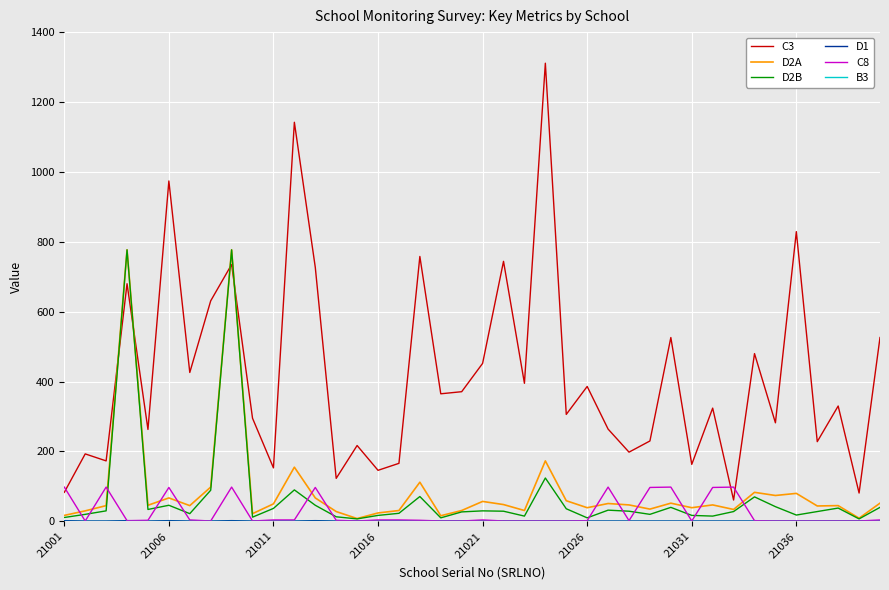

What is the difference between the maximum and minimum values in the D2B series?

770